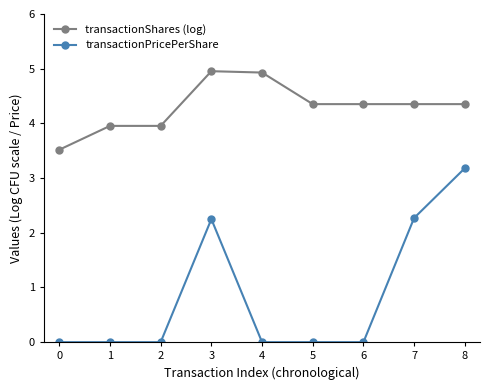

True or false: transactionPricePerShare has a value of 2.3 at 7.

True